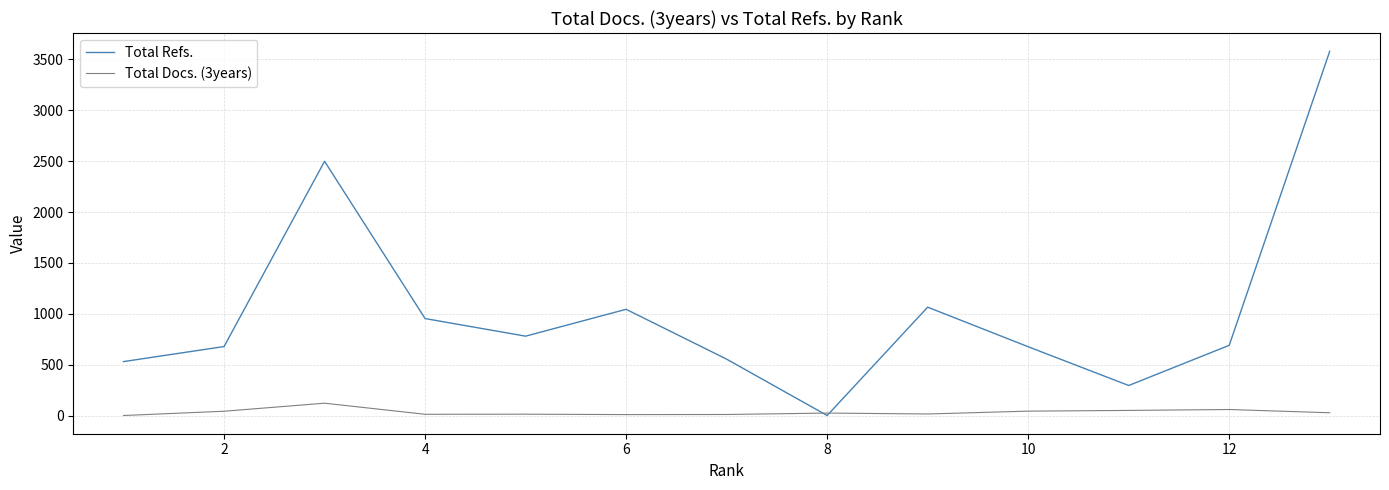

True or false: Total Docs. (3years) and Total Refs. intersect in this chart.

True